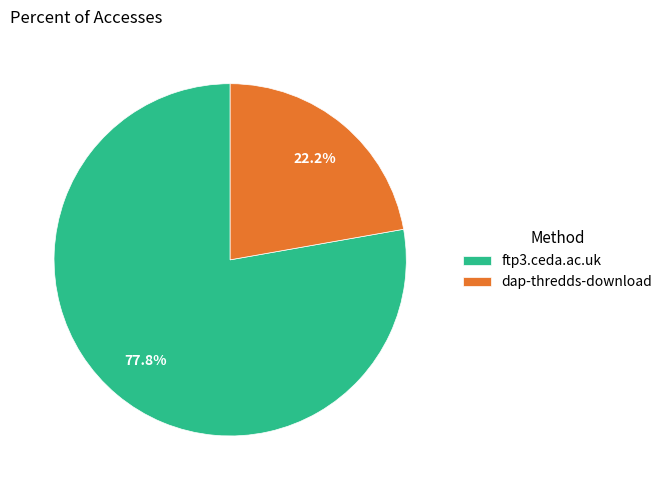

Which slice represents more than half of the pie?

ftp3.ceda.ac.uk